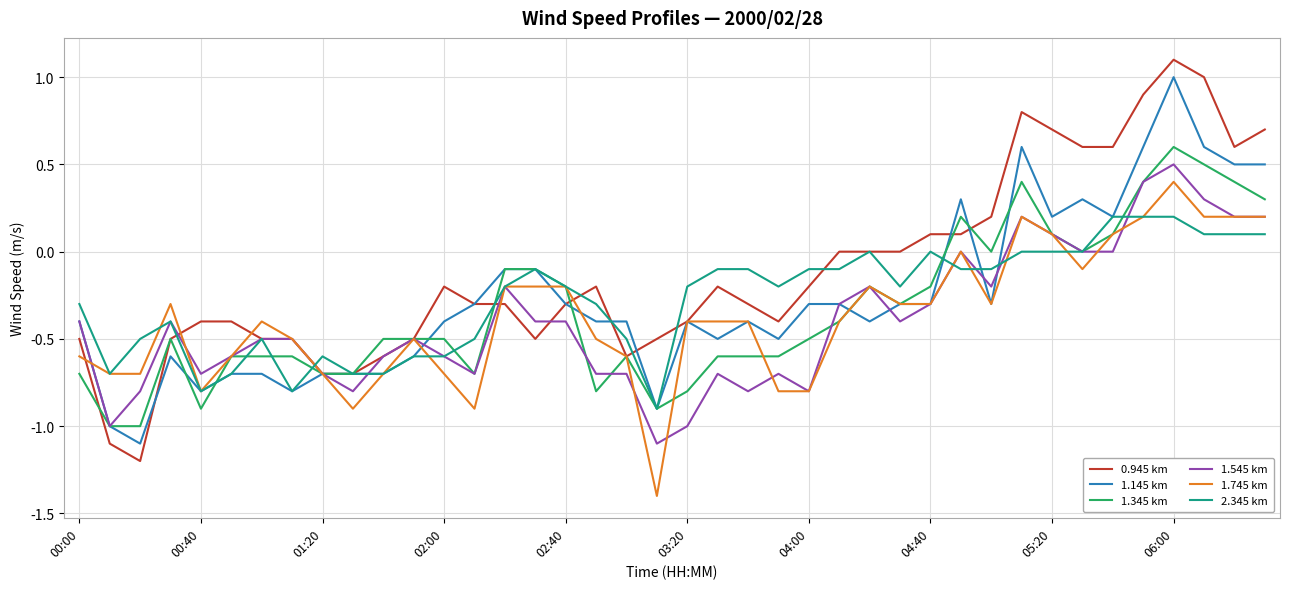

Which series has the widest spread of values?

0.945 km